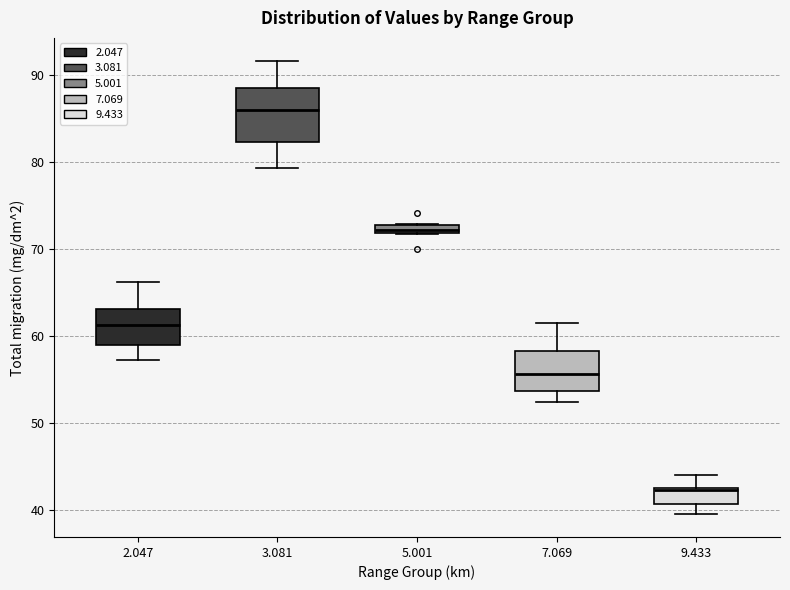

Which box's median line is the highest?

3.081